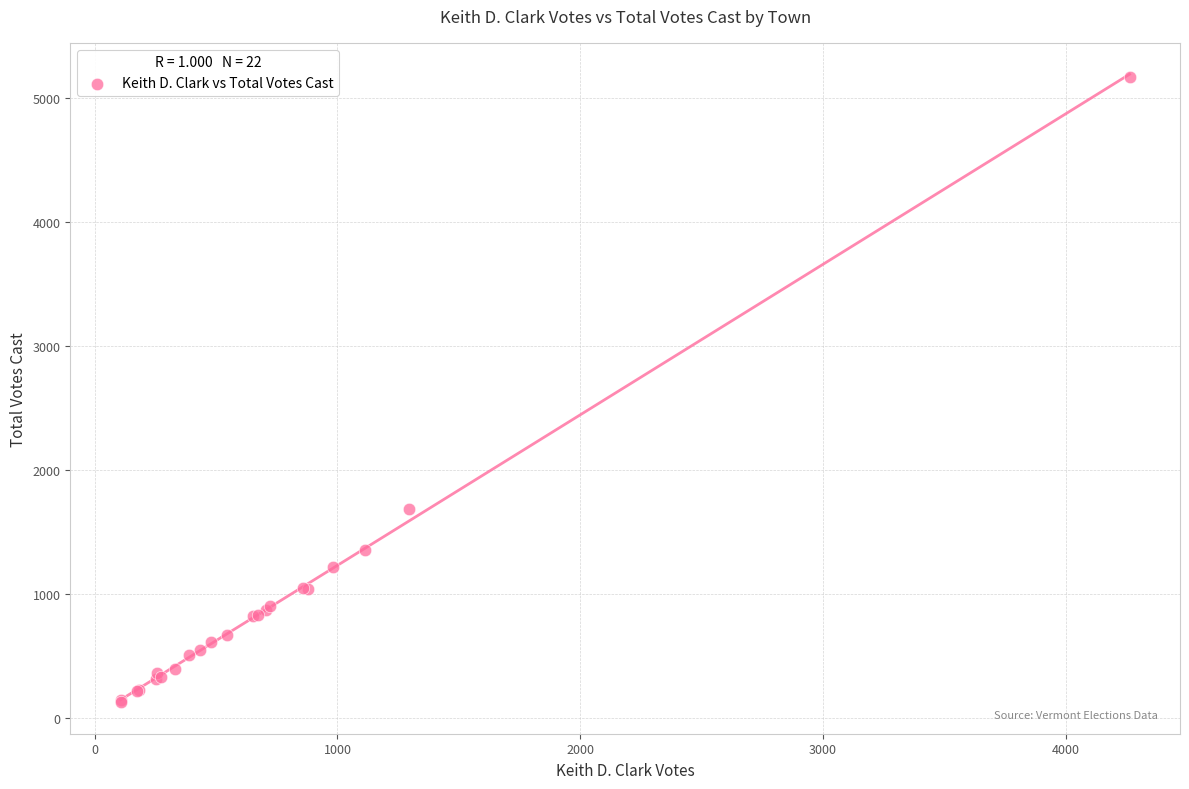

What Y value in the scatter plot is closest to 2648?

1680